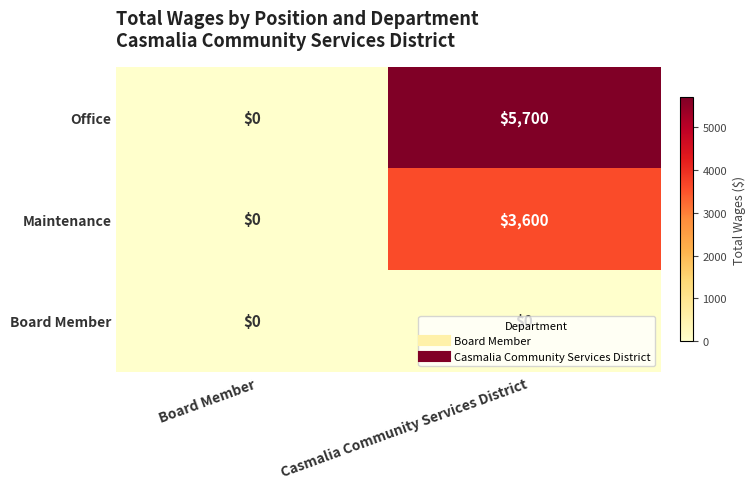

List the series in order of their peak value, lowest first.

Board Member, Maintenance, Office